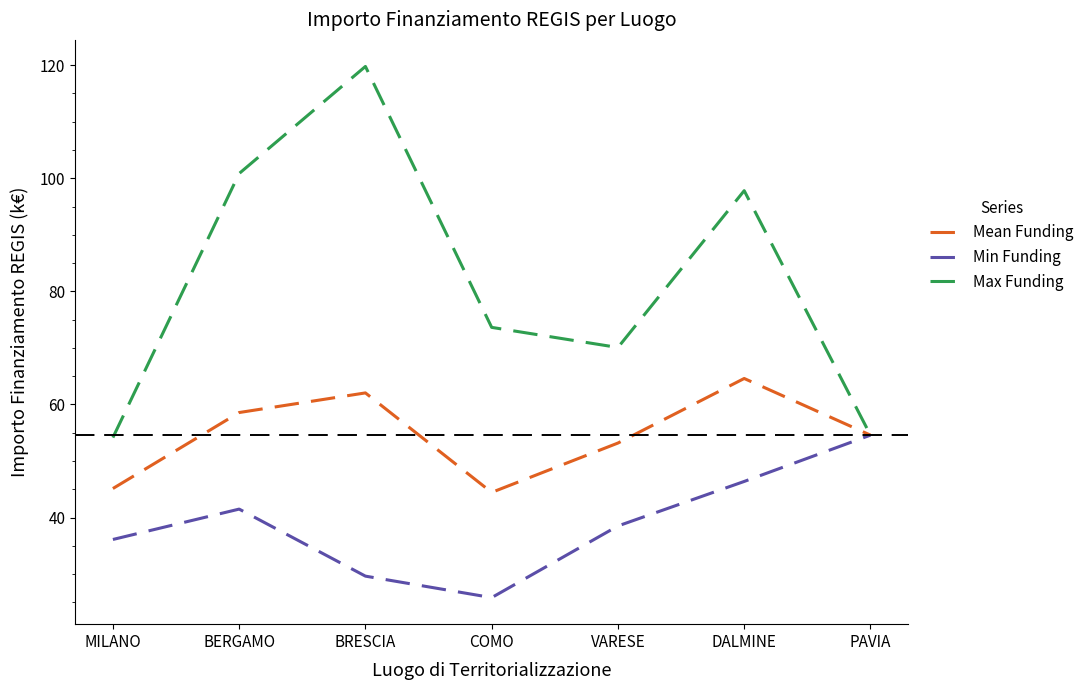

List the series in order of their peak value, highest first.

Max Funding, Mean Funding, Min Funding